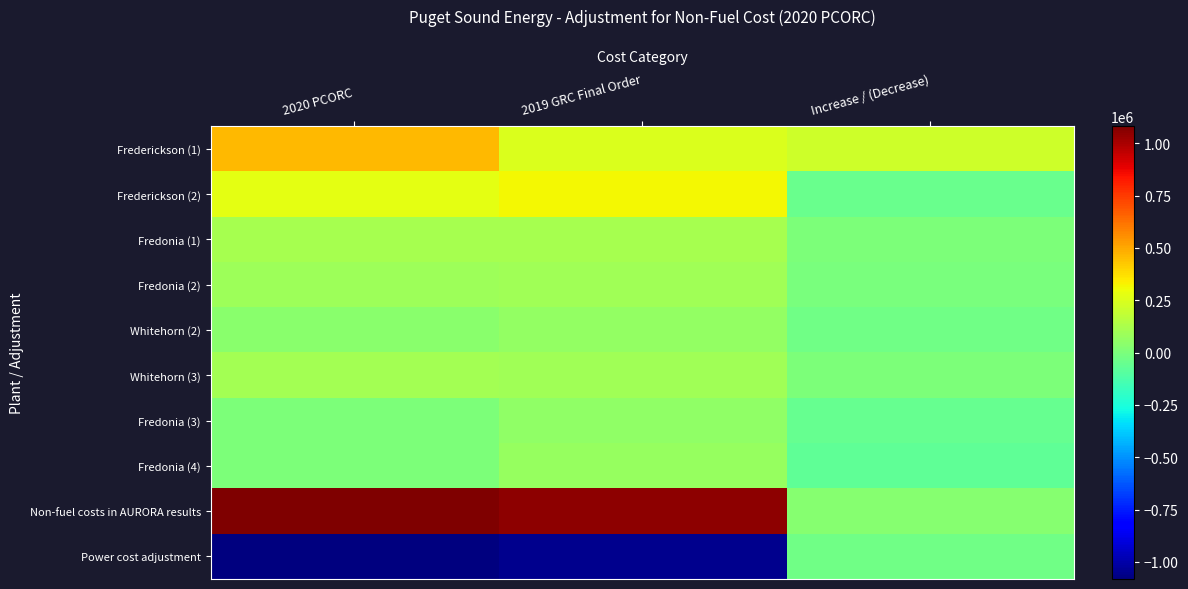

Is the value of Fredonia (2) at 2020 PCORC greater than the value of Frederickson (2) at 2020 PCORC?

No